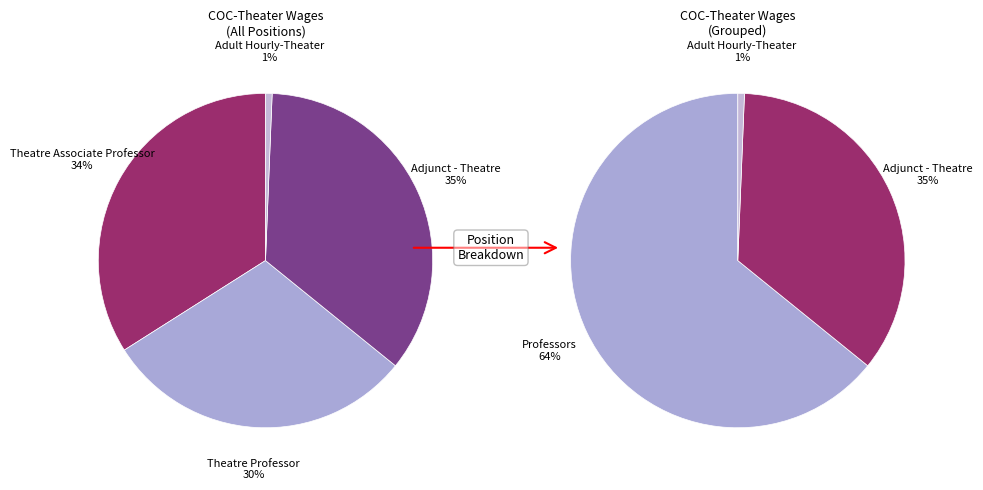

Does Theatre Associate Professor represent more than half of the total?

No